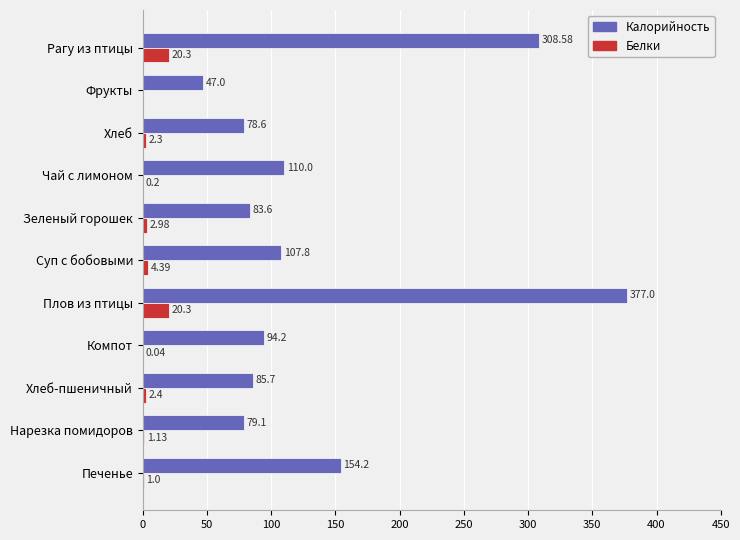

At which label is Белки closest to 10?

Суп с бобовыми